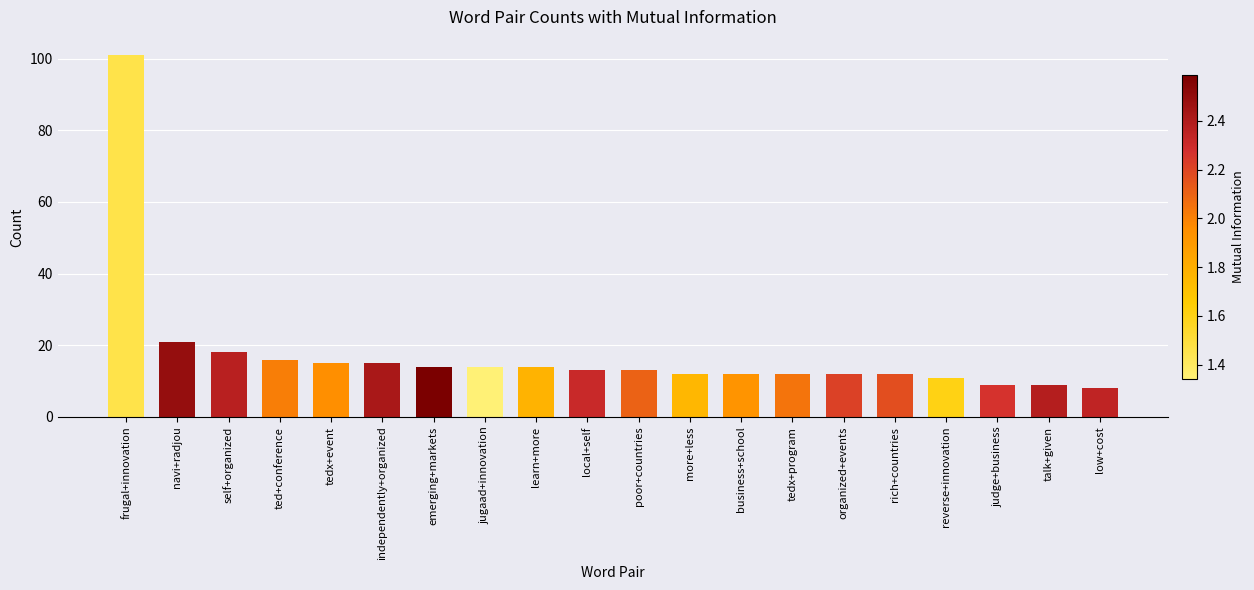

What value does the data have at tedx+event, to the nearest 10?

20